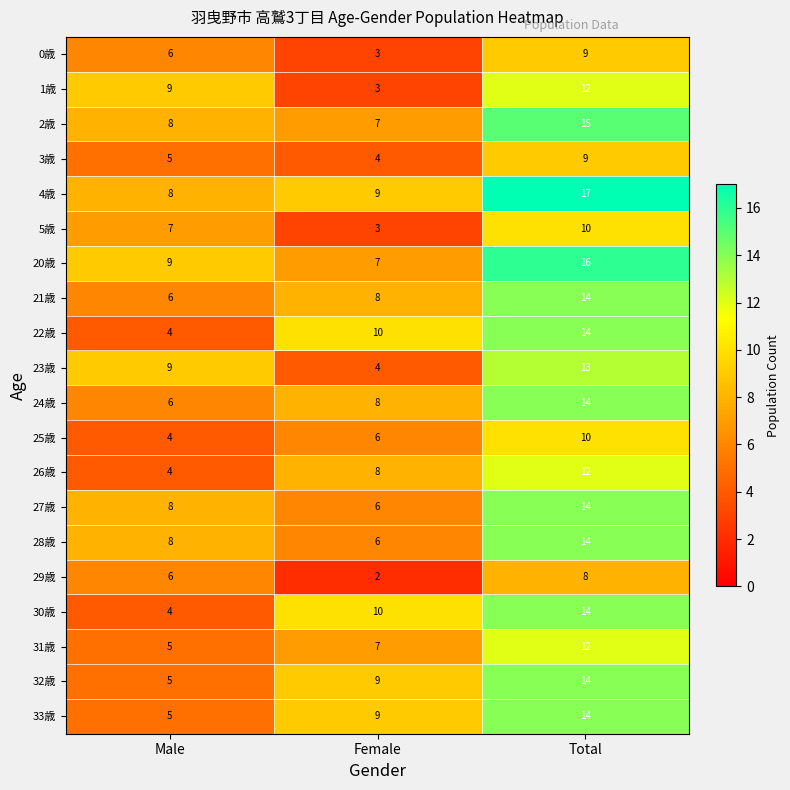

Which series has the largest total across all categories?

4歳